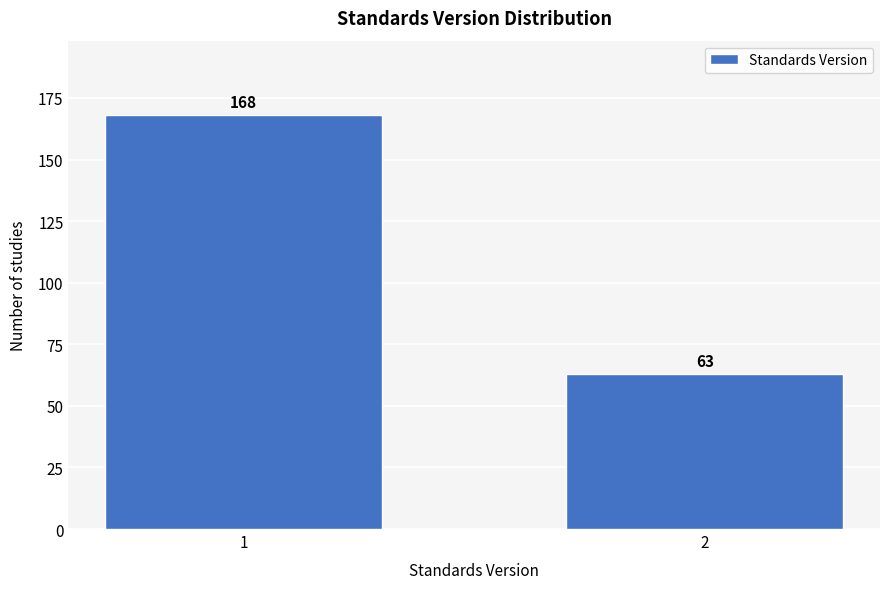

Reading left to right, list all the values displayed in this chart.

168	63